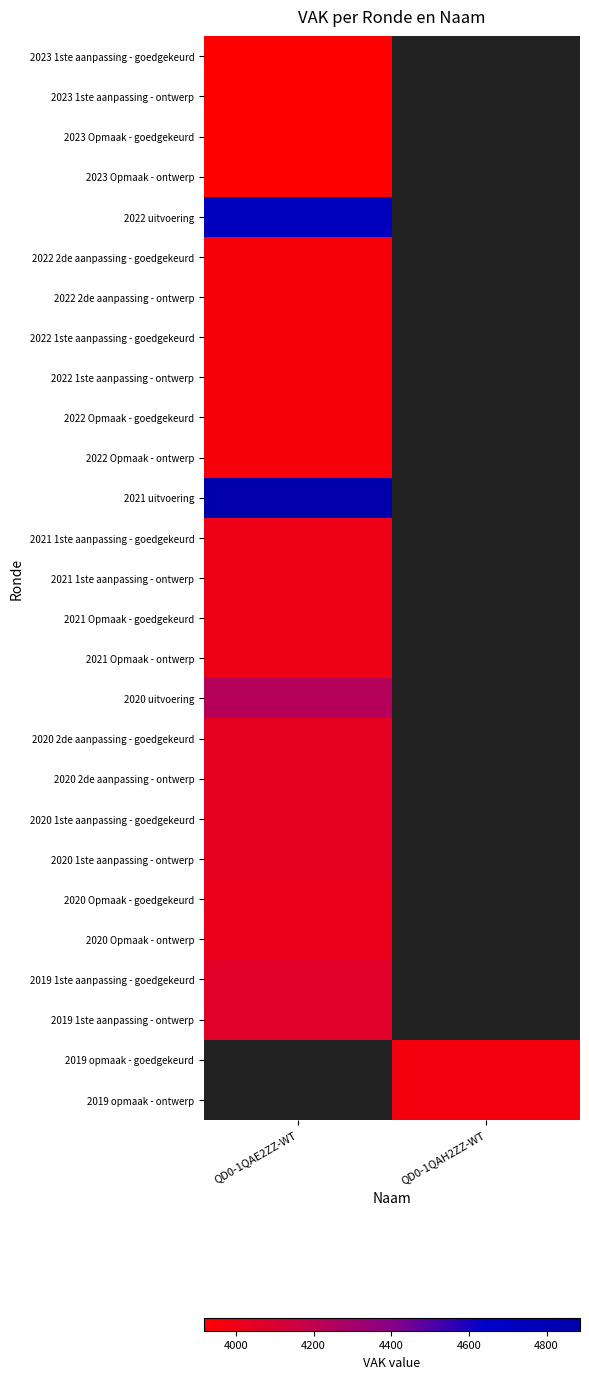

At which category does the chart reach its minimum across all series?

QD0-1QAE2ZZ-WT